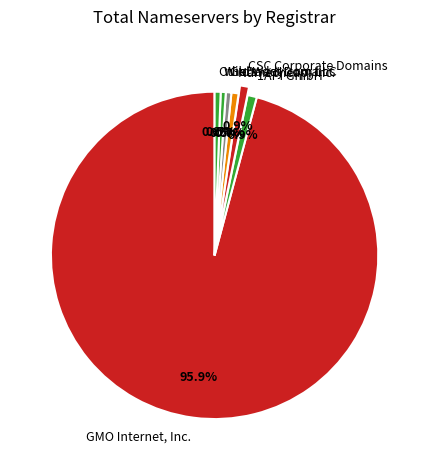

Does GMO Internet, Inc. represent more than half of the total?

Yes